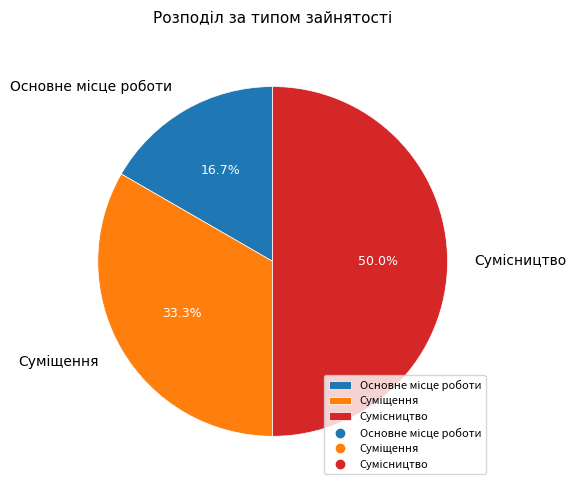

The Основне місце роботи slice represents 17% of the pie. True or false?

True